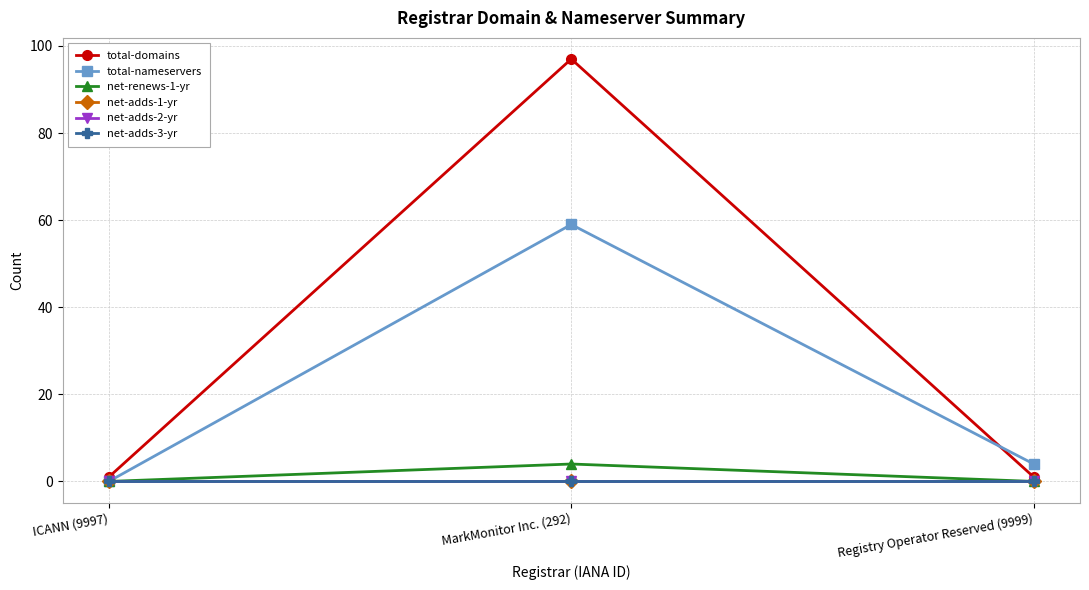

Rank the series at Registry Operator Reserved (9999) from lowest to highest value.

net-renews-1-yr, net-adds-1-yr, net-adds-2-yr, net-adds-3-yr, total-domains, total-nameservers